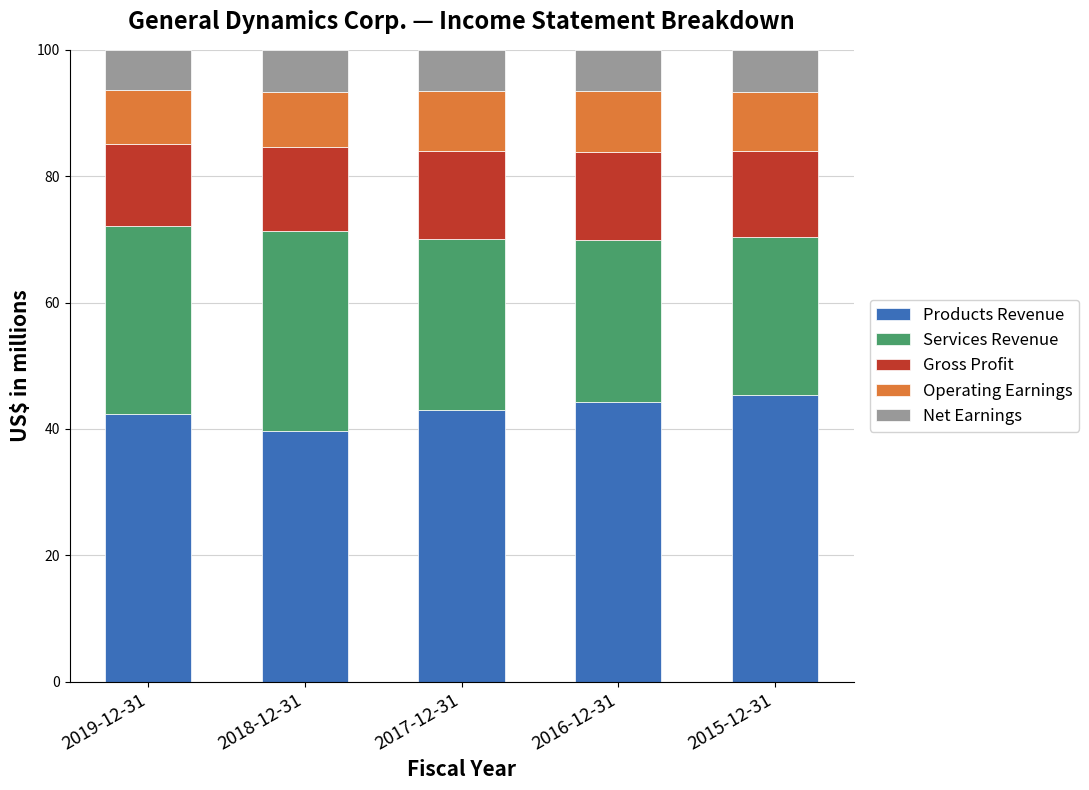

Reading right to left, transcribe the values for Products Revenue.

45.3	44.3	43.0	39.7	42.4